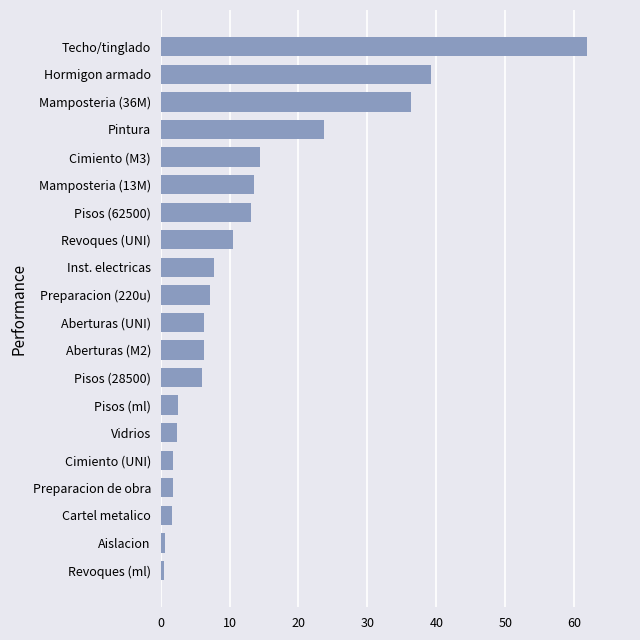

At which label is the value closest to 31?

Mamposteria (36M)